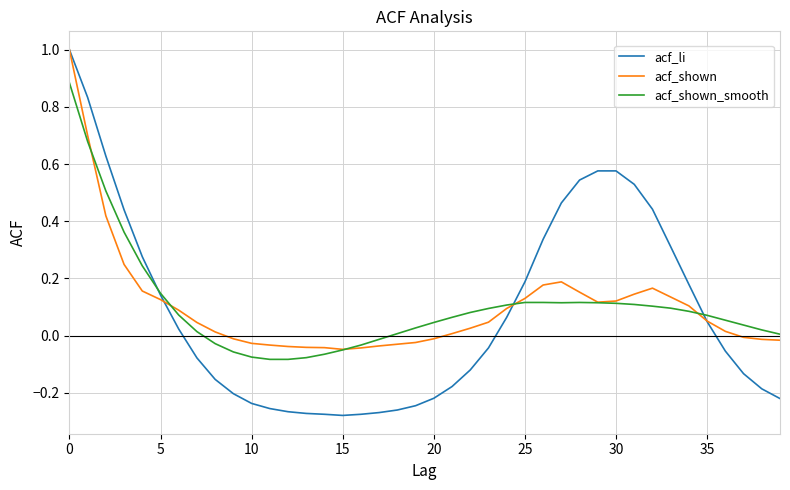

Is this an area chart (filled region under the line)?

No